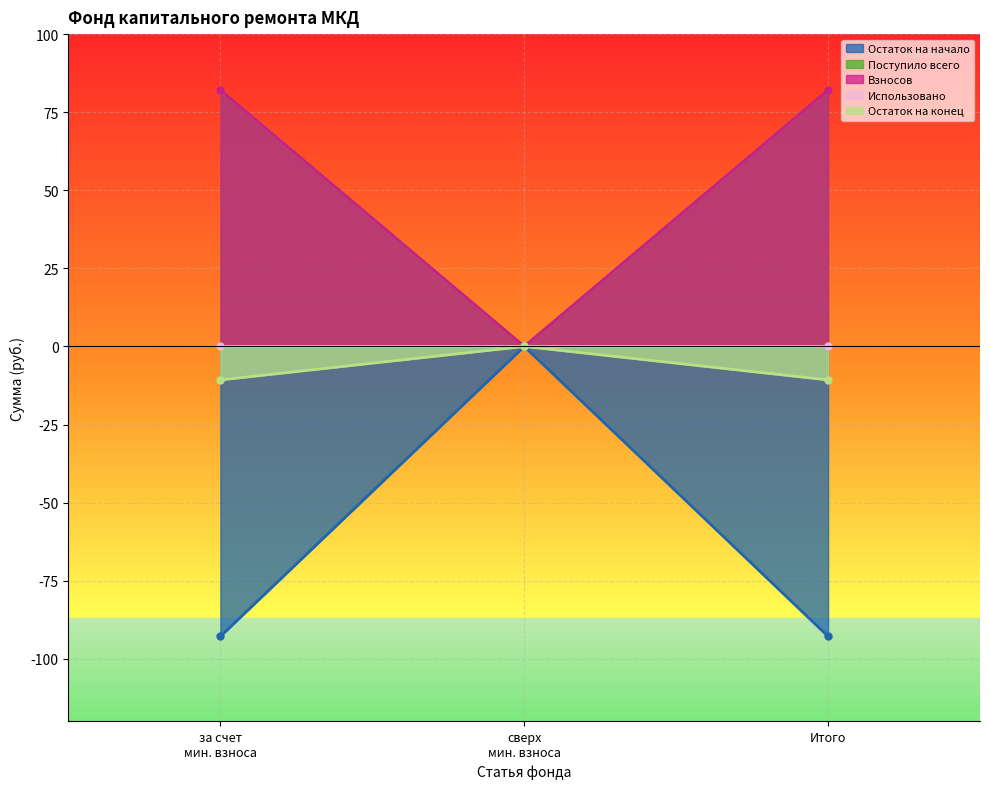

How many values in the Взносов series are below 82?

1